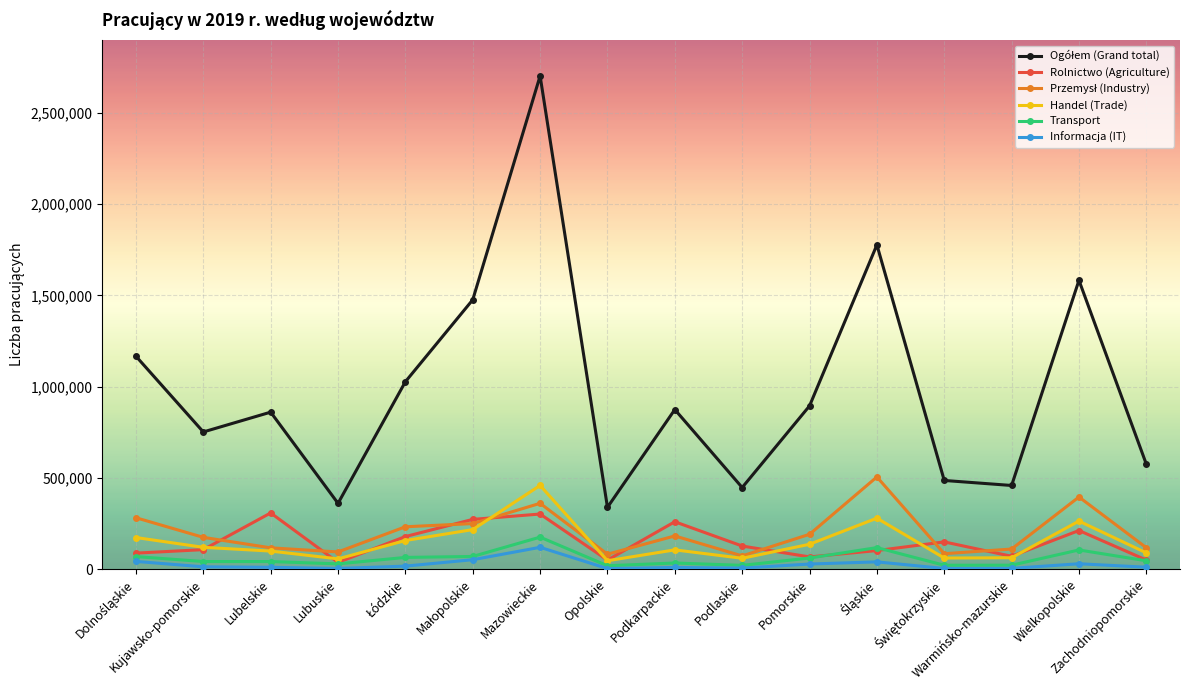

What is the greatest value displayed?

2703204